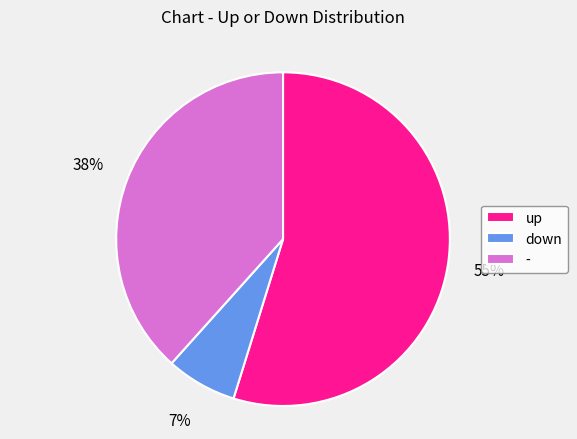

Rank the categories by value from lowest to highest.

down, -, up